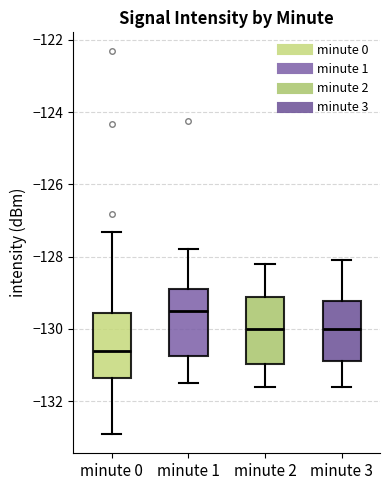

Where does the lower whisker of the box for minute 3 end on the y-axis? The values are not printed on the chart, so give them approximately, as read against the axis.

-131.6